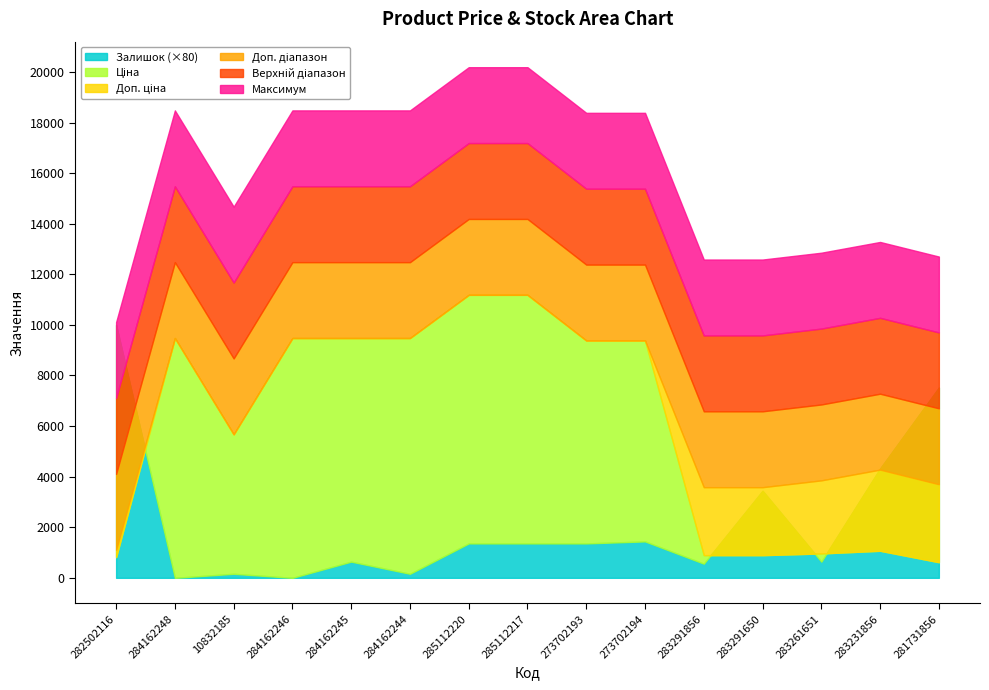

Which series changed the most between 284162246 and 283231856?

Ціна